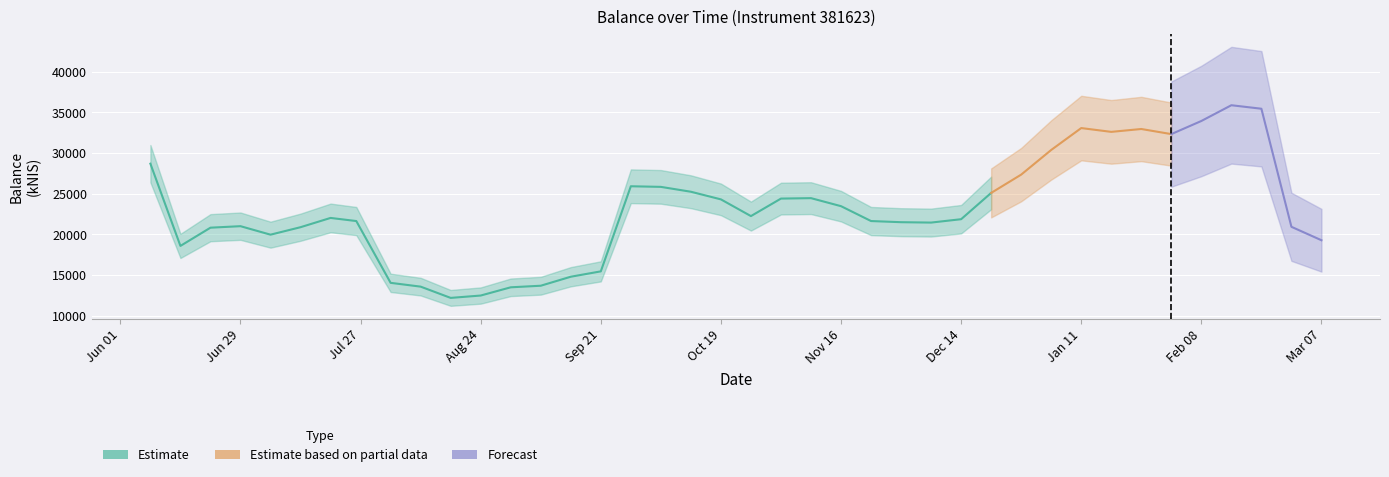

Which label corresponds to the smallest value in the chart?

2023-08-17